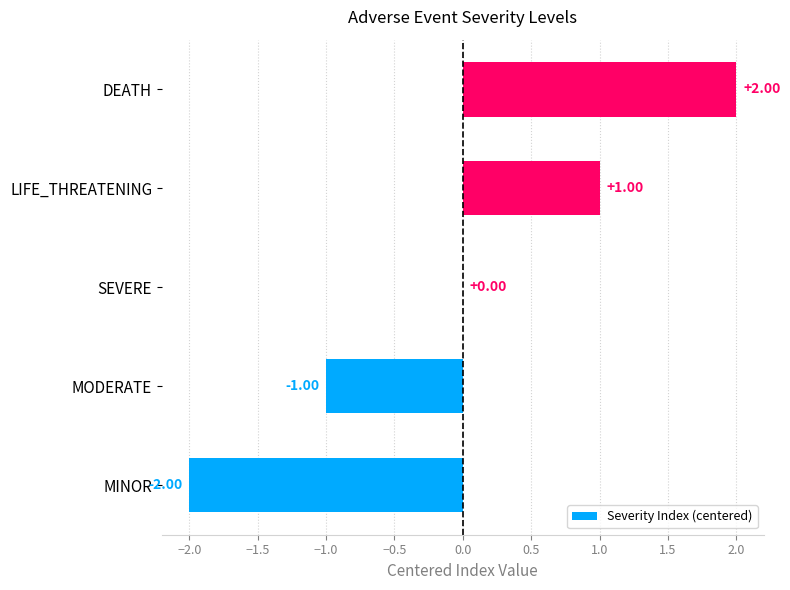

What is the sum of the values at DEATH and LIFE_THREATENING?

3